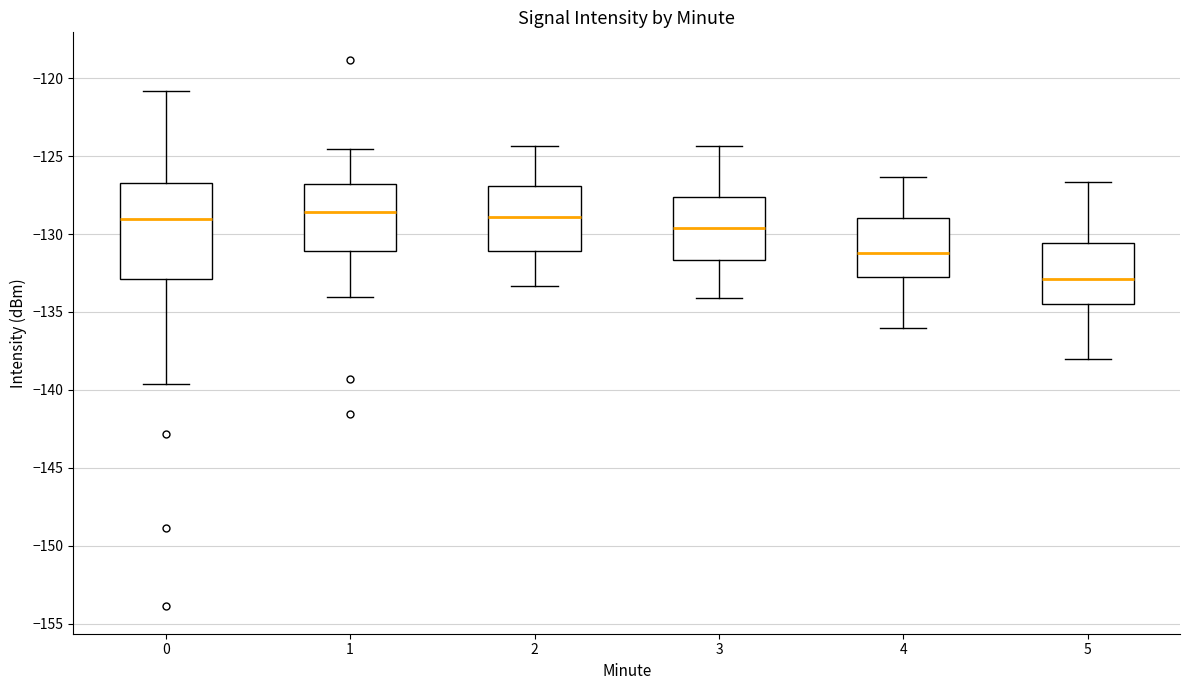

Where does the median line of the box at x = 3 sit on the y-axis? The values are not printed on the chart, so give them approximately, as read against the axis.

-129.5